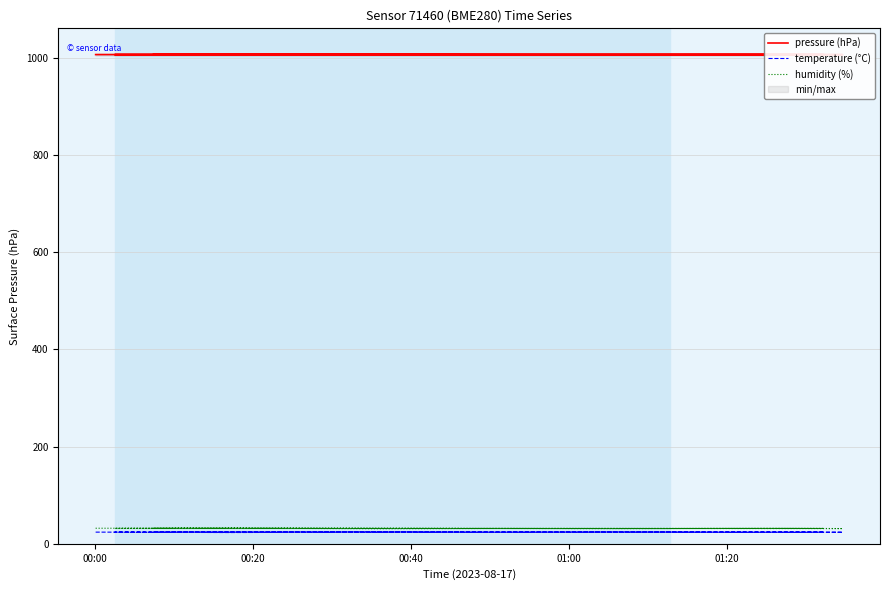

True or false: humidity (%) and pressure (hPa) cross at least once.

False